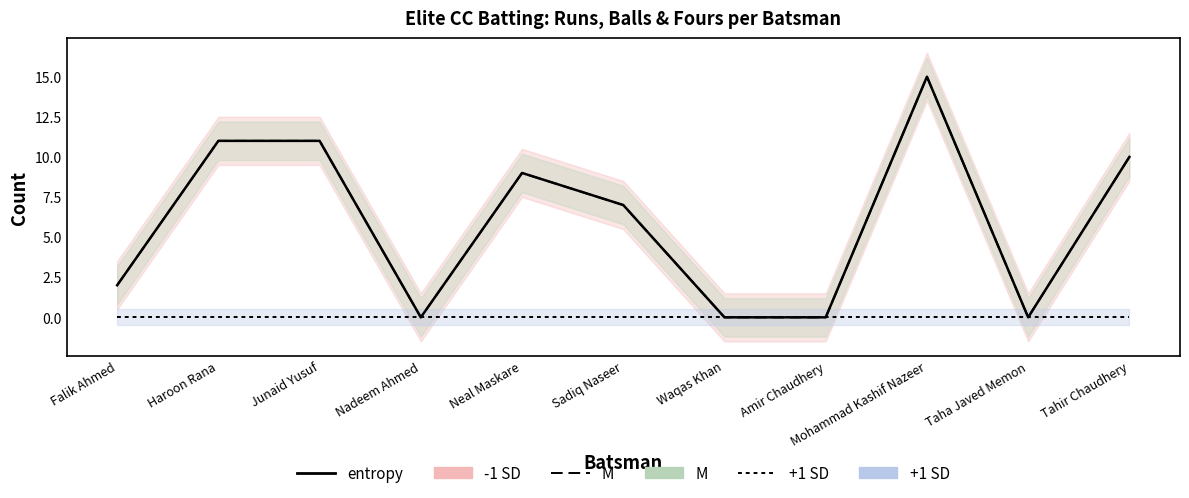

The -1 SD series shows 7 at Tahir Chaudhery. True or false?

False